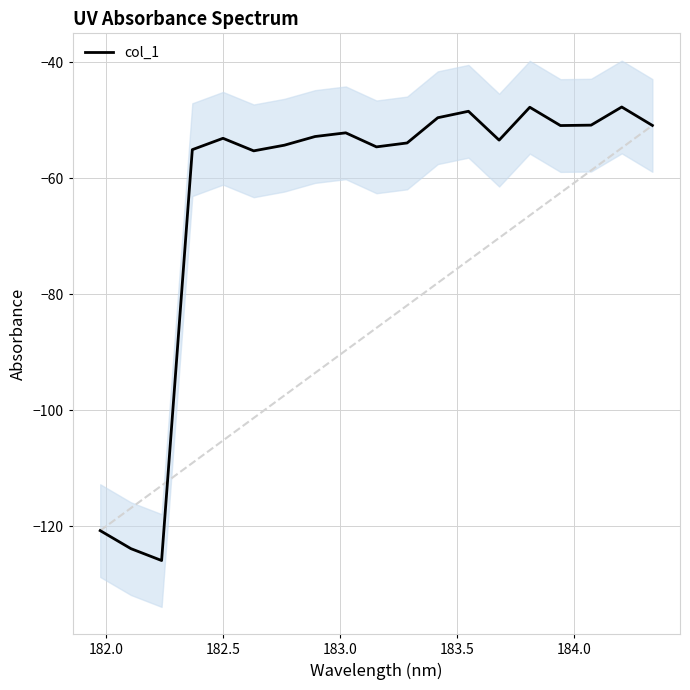

What is the highest value of the col_1 series?

-47.7